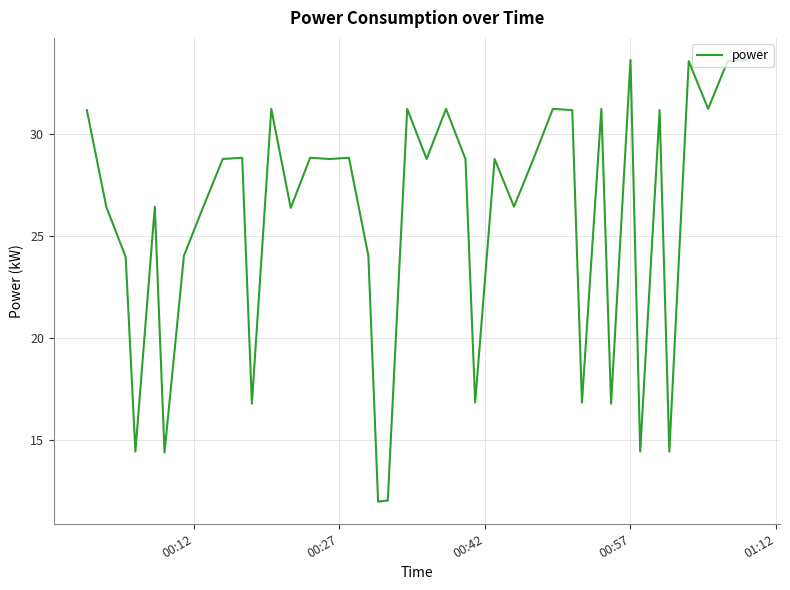

What is the maximum value shown in the chart?

33.6